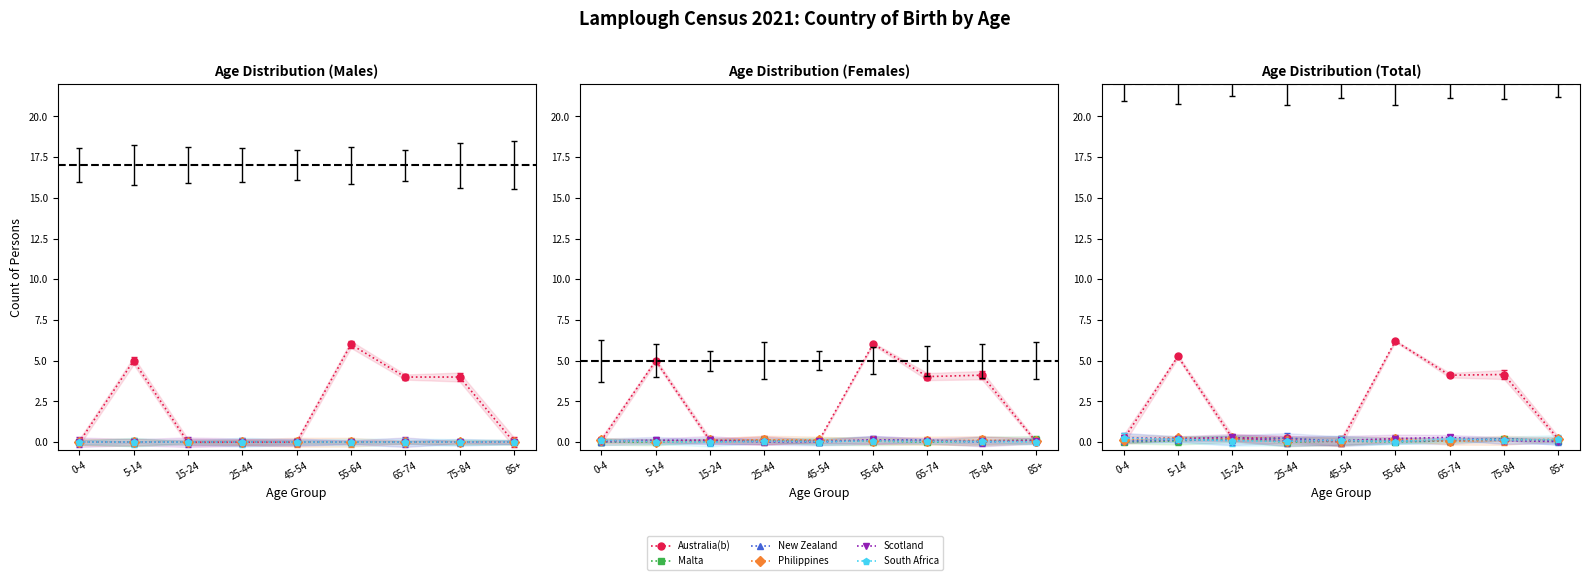

In Australia(b), how many points are higher than both neighbors (excluding endpoints)?

3